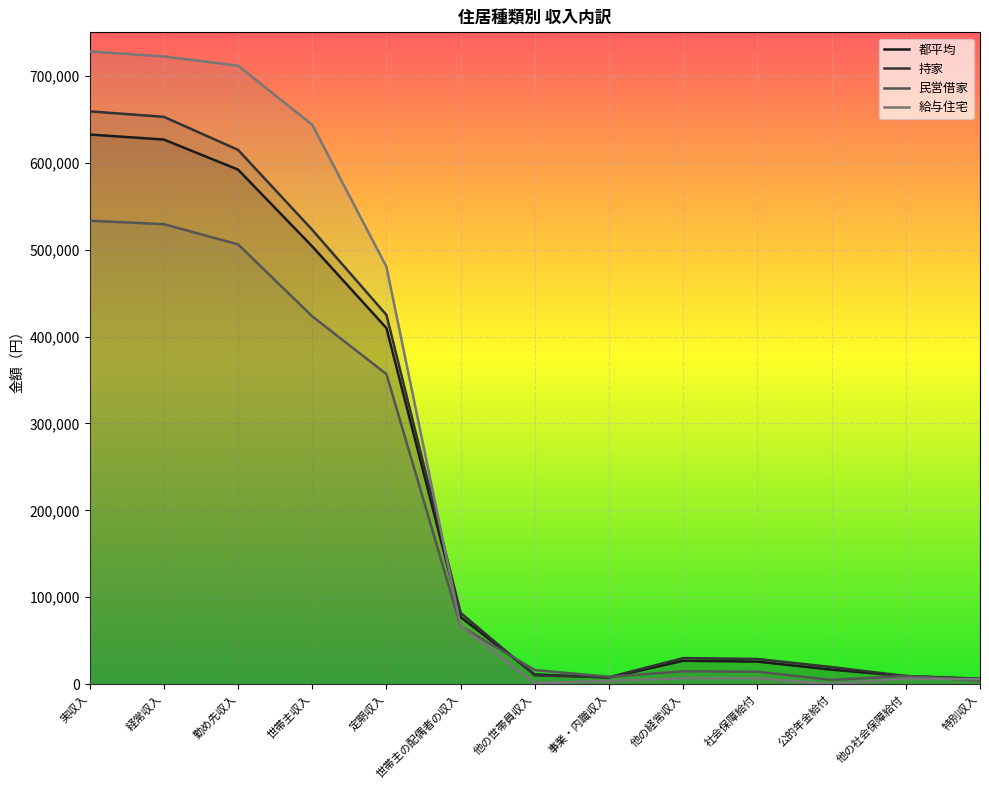

Reading right to left, extract all data points from this chart.

都平均: 特別収入=5757	他の社会保障給付=9272	公的年金給付=16684	社会保障給付=25955	他の経常収入=26921	事業・内職収入=7671	他の世帯員収入=11141	世帯主の配偶者の収入=77226	定期収入=409714	世帯主収入=503688	勤め先収入=592054	経常収入=626646	実収入=632404
持家: 特別収入=6324	他の社会保障給付=9302	公的年金給付=19647	社会保障給付=28949	他の経常収入=29981	事業・内職収入=8014	他の世帯員収入=10067	世帯主の配偶者の収入=81947	定期収入=424839	世帯主収入=522769	勤め先収入=614783	経常収入=652778	実収入=659102
民営借家: 特別収入=3962	他の社会保障給付=9532	公的年金給付=4839	社会保障給付=14370	他の経常収入=14779	事業・内職収入=8431	他の世帯員収入=16212	世帯主の配偶者の収入=66624	定期収入=356757	世帯主収入=423205	勤め先収入=506041	経常収入=529252	実収入=533213
給与住宅: 特別収入=5766	他の社会保障給付=6524	公的年金給付=229	社会保障給付=6753	他の経常収入=6914	事業・内職収入=3702	他の世帯員収入=1272	世帯主の配偶者の収入=66759	定期収入=480217	世帯主収入=643625	勤め先収入=711656	経常収入=722272	実収入=728038